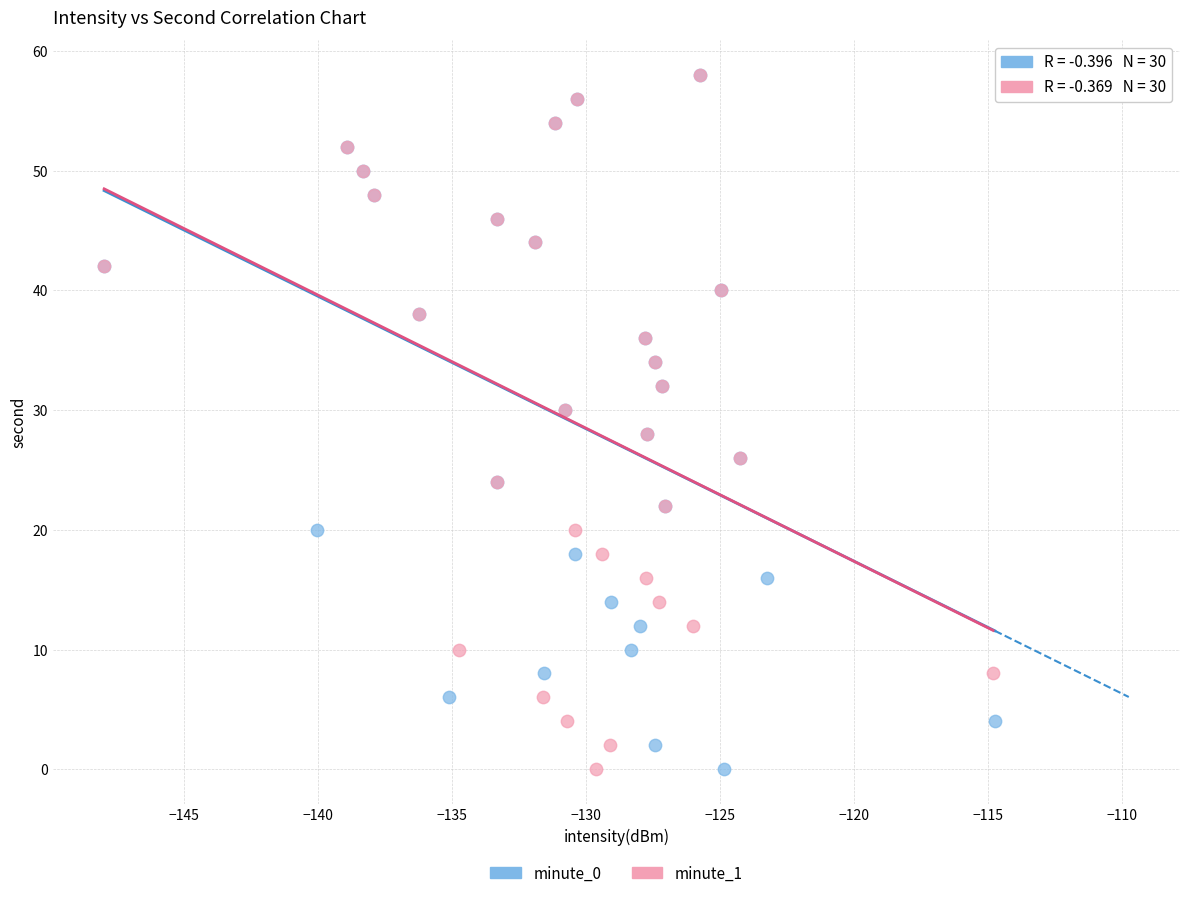

What are all the series names shown in the legend?

minute_0, minute_1